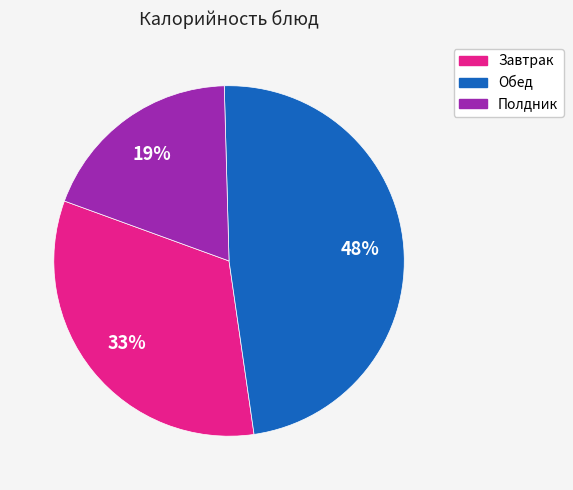

To the nearest percent, what is the difference between the largest and smallest slice percentages?

29%